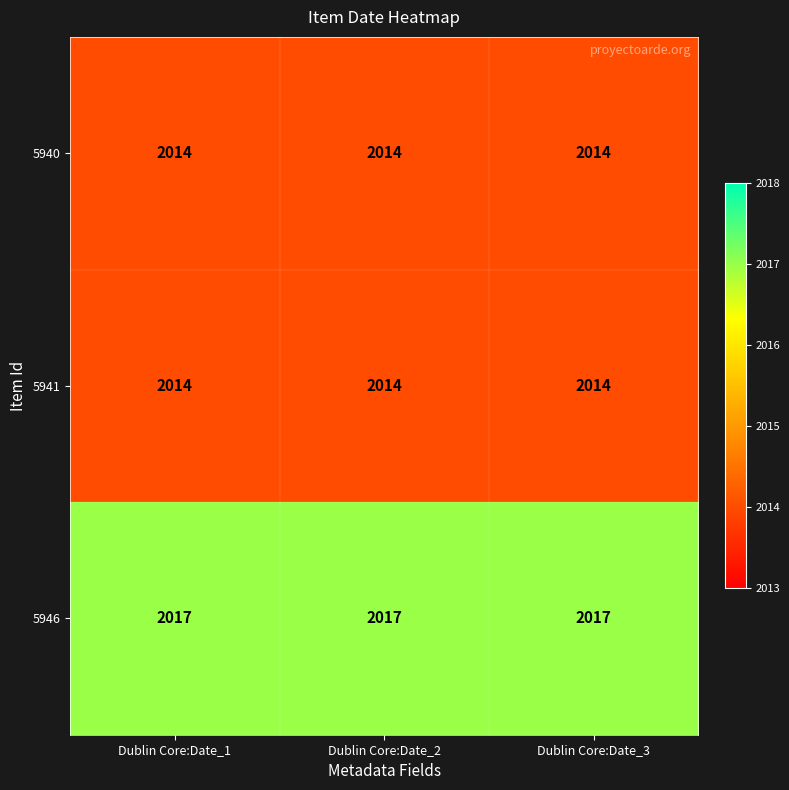

What is the greatest value displayed?

2017